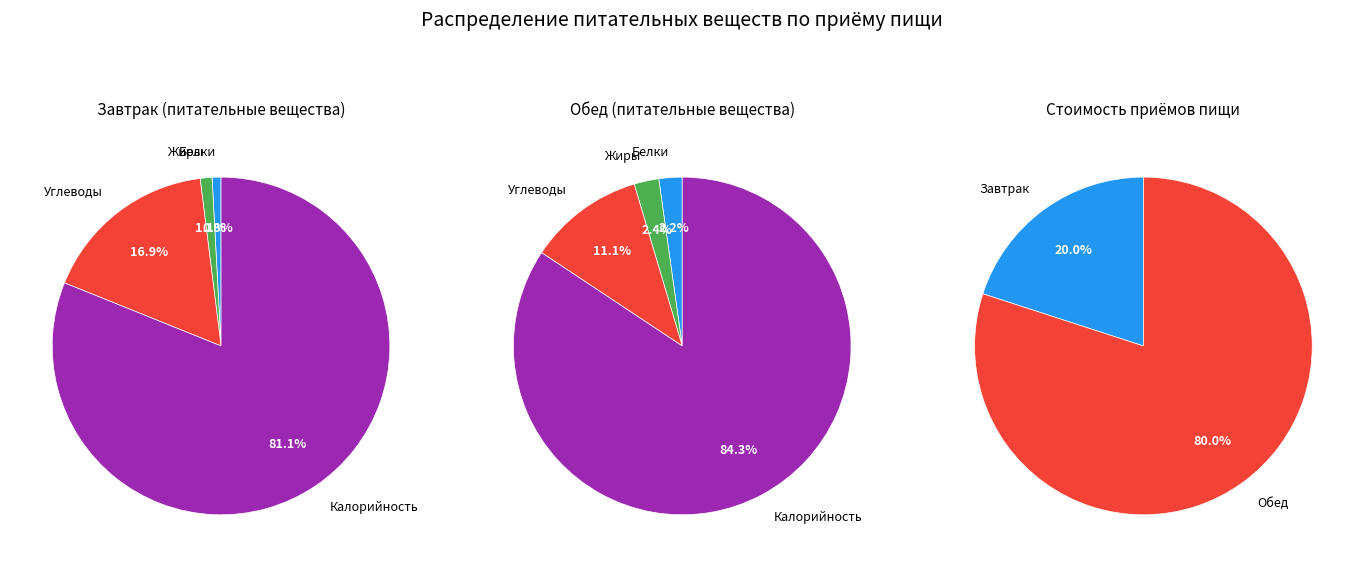

To the nearest percent, what is the average slice percentage?

25%